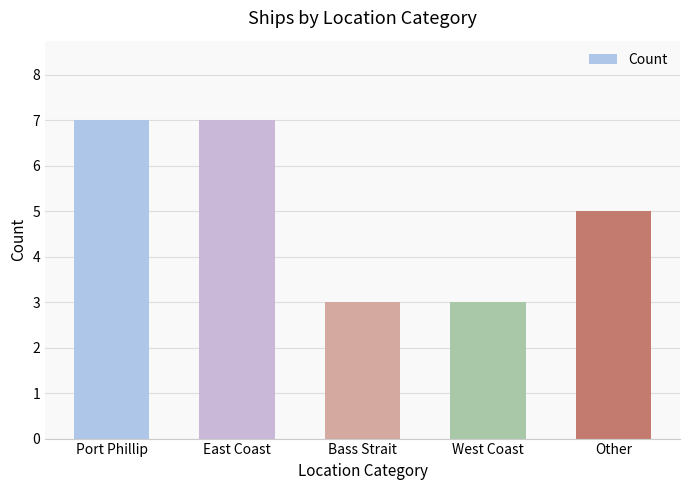

Reading right to left, extract all data points from this chart.

Other=5	West Coast=3	Bass Strait=3	East Coast=7	Port Phillip=7